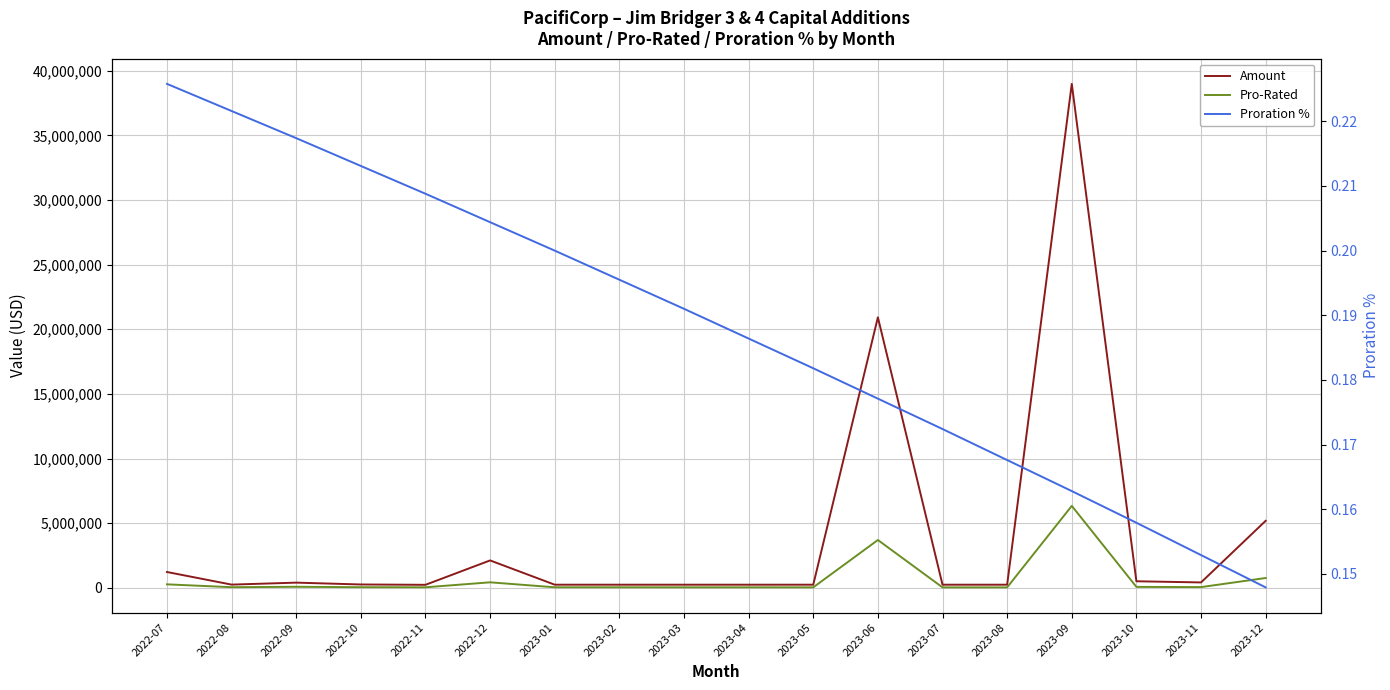

Rank the series by their average value, from lowest to highest.

Proration %, Pro-Rated, Amount